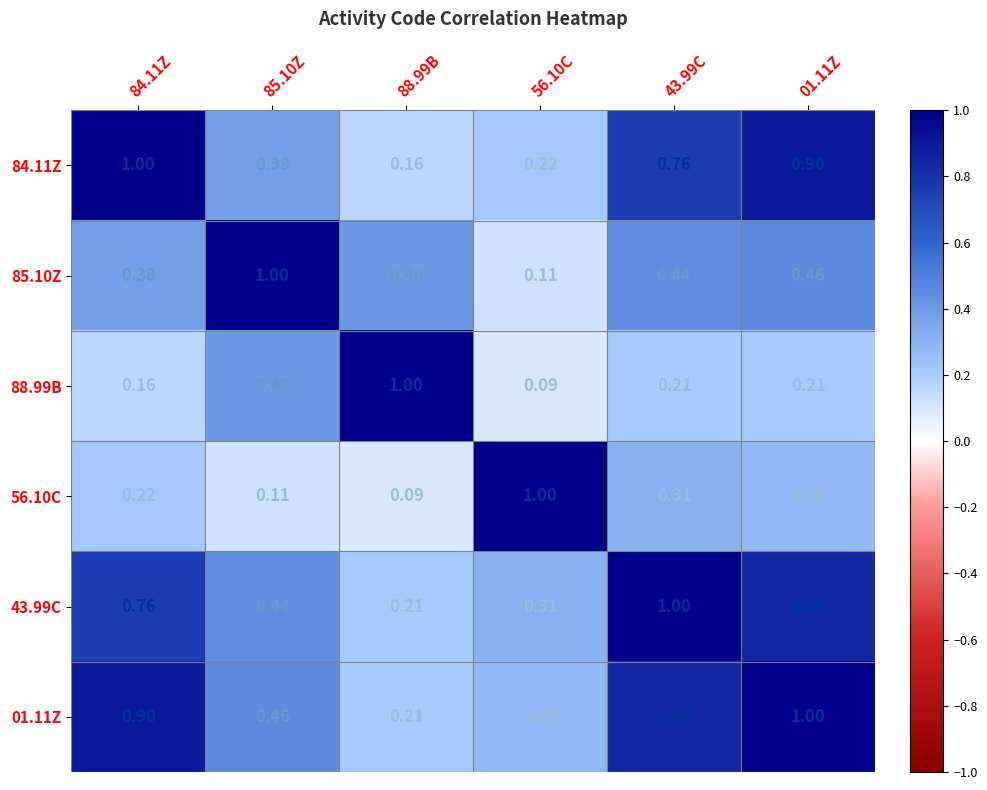

Is the value of 56.10C at 85.10Z greater than the value of 88.99B at 84.11Z?

No